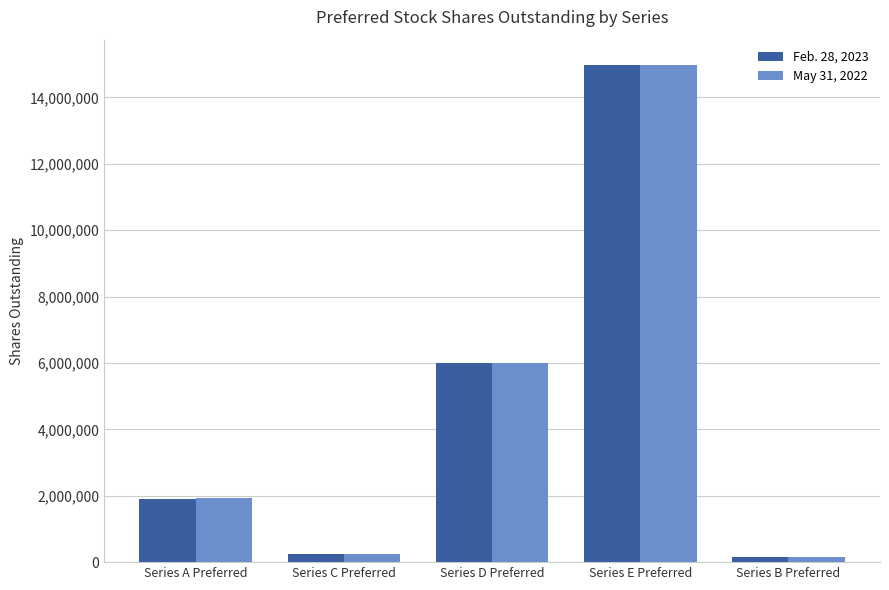

What is the total value across all series at Series A Preferred?

3855306